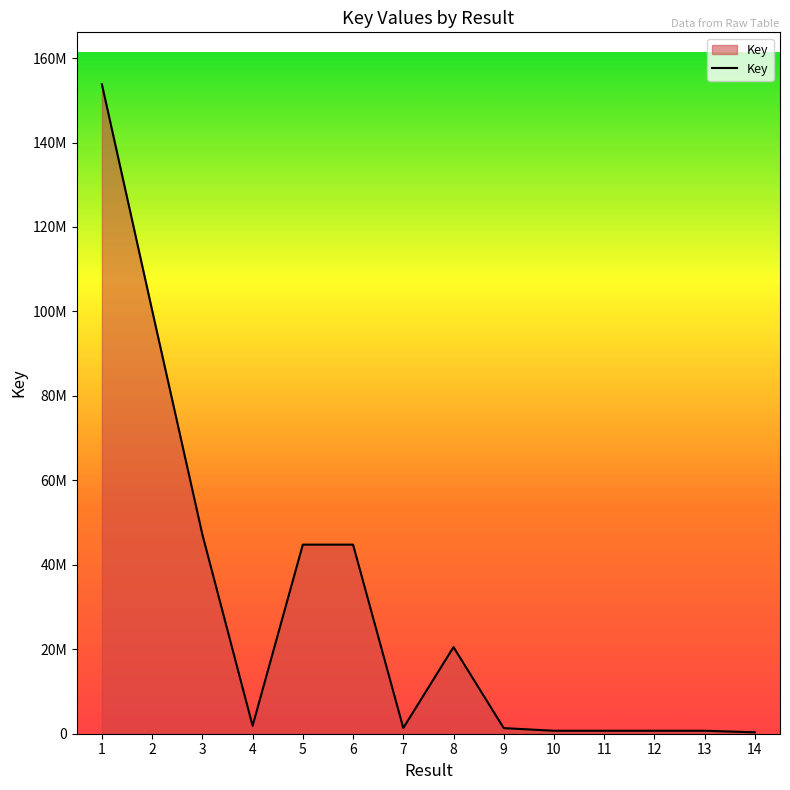

How many points are lower than both their immediate neighbors (excluding endpoints)?

2